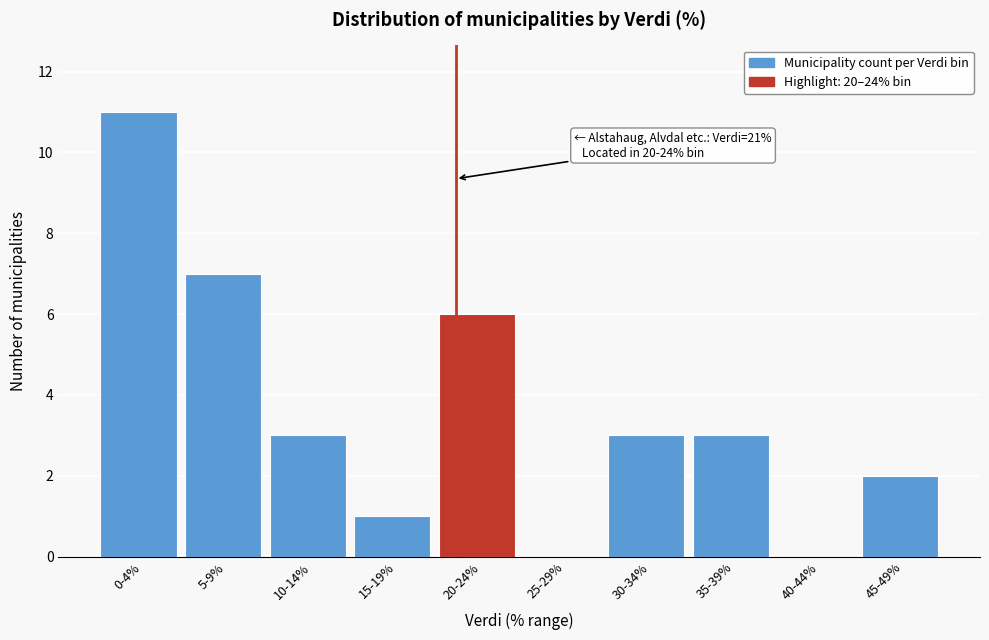

Reading left to right, list all the values displayed in this chart.

0-4%=11	5-9%=7	10-14%=3	15-19%=1	20-24%=6	25-29%=0	30-34%=3	35-39%=3	40-44%=0	45-49%=2